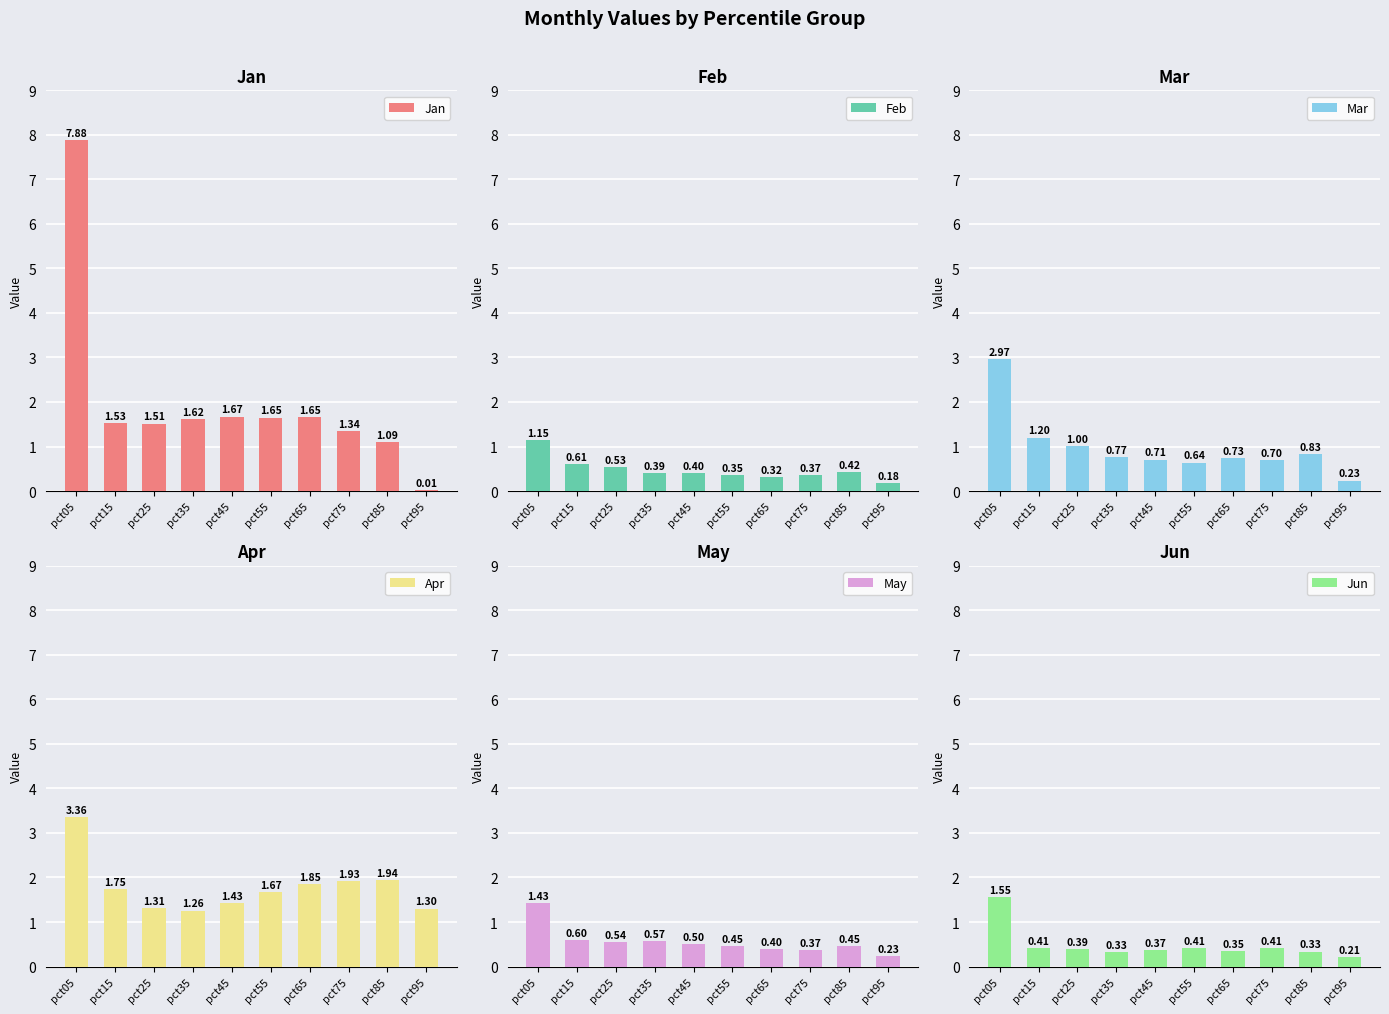

What is the difference between the maximum and minimum values in the Jan series?

7.9